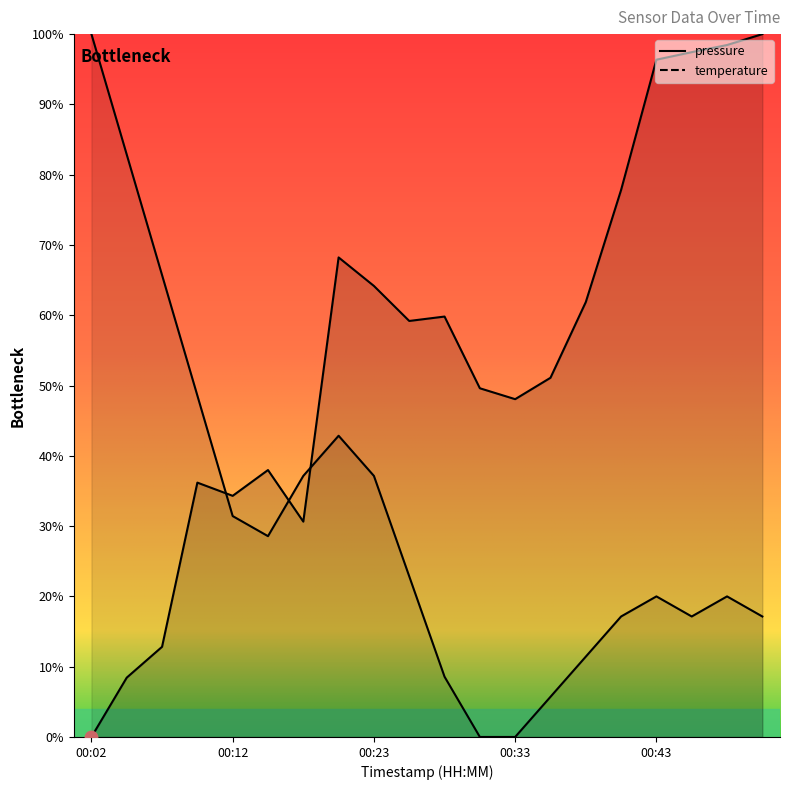

Which series reaches the maximum Y coordinate?

pressure